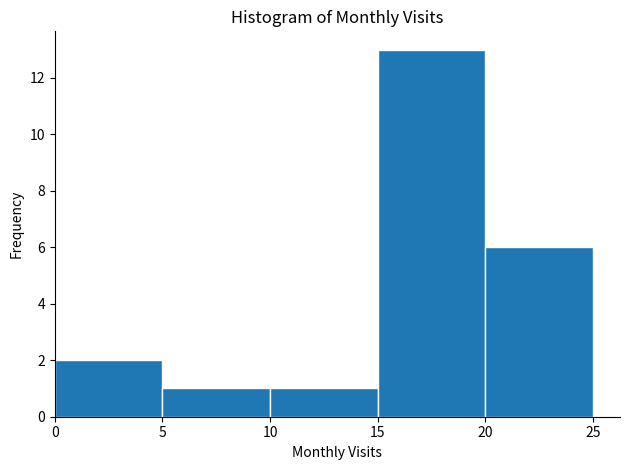

Reading left to right, transcribe this chart: for each bar, give the range it covers on the x-axis and its height. The values are not printed on the chart, so give them approximately, as read against the axis.

0 to 5: 2
5 to 10: 1
10 to 15: 1
15 to 20: 13
20 to 25: 6